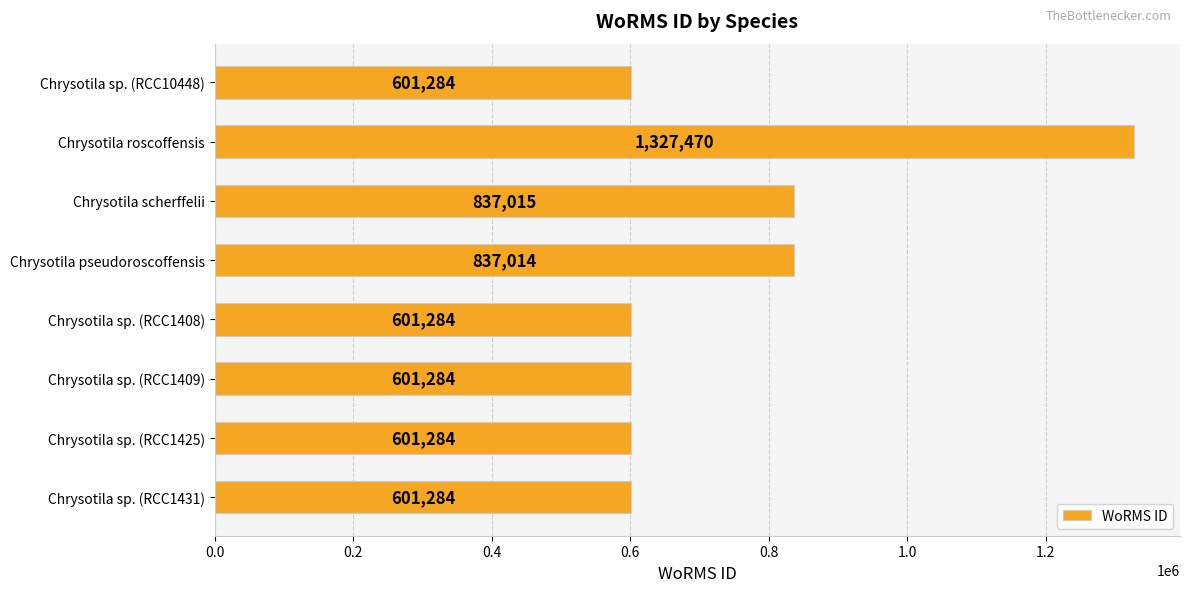

What is the value of the 4th bar from the top?

837014